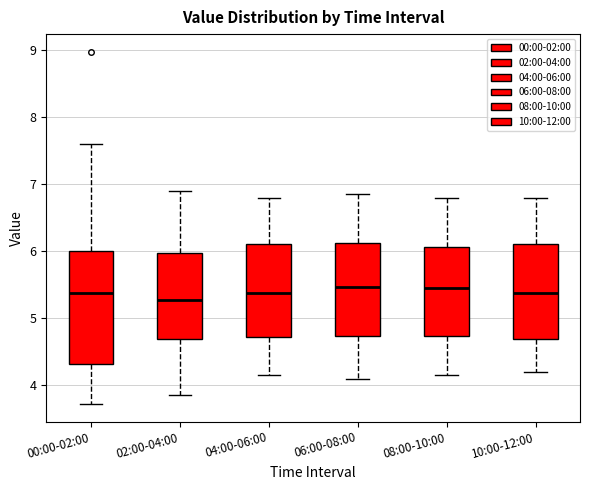

Comparing the boxes themselves (not the whiskers), which one is the tallest?

00:00-02:00